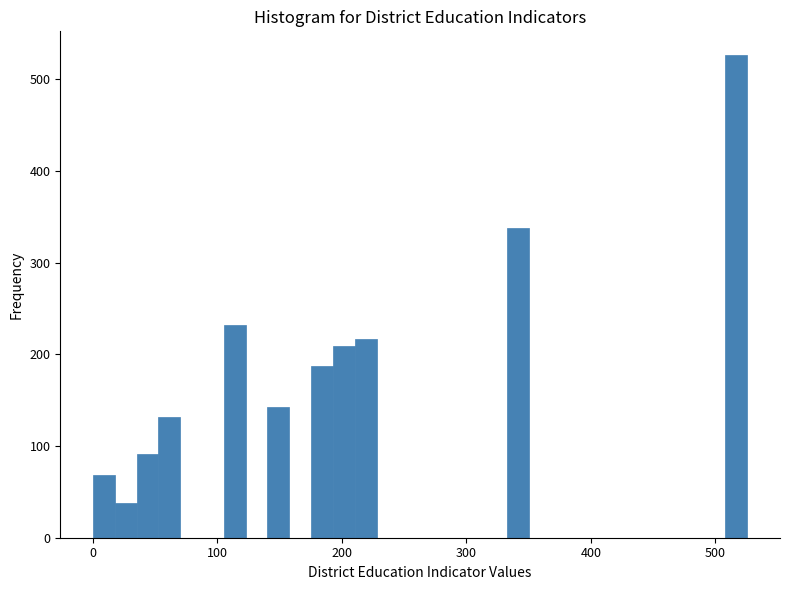

Around what value on the x-axis is the tallest bar? Give the approximate position of its centre, as read against the axis.

520